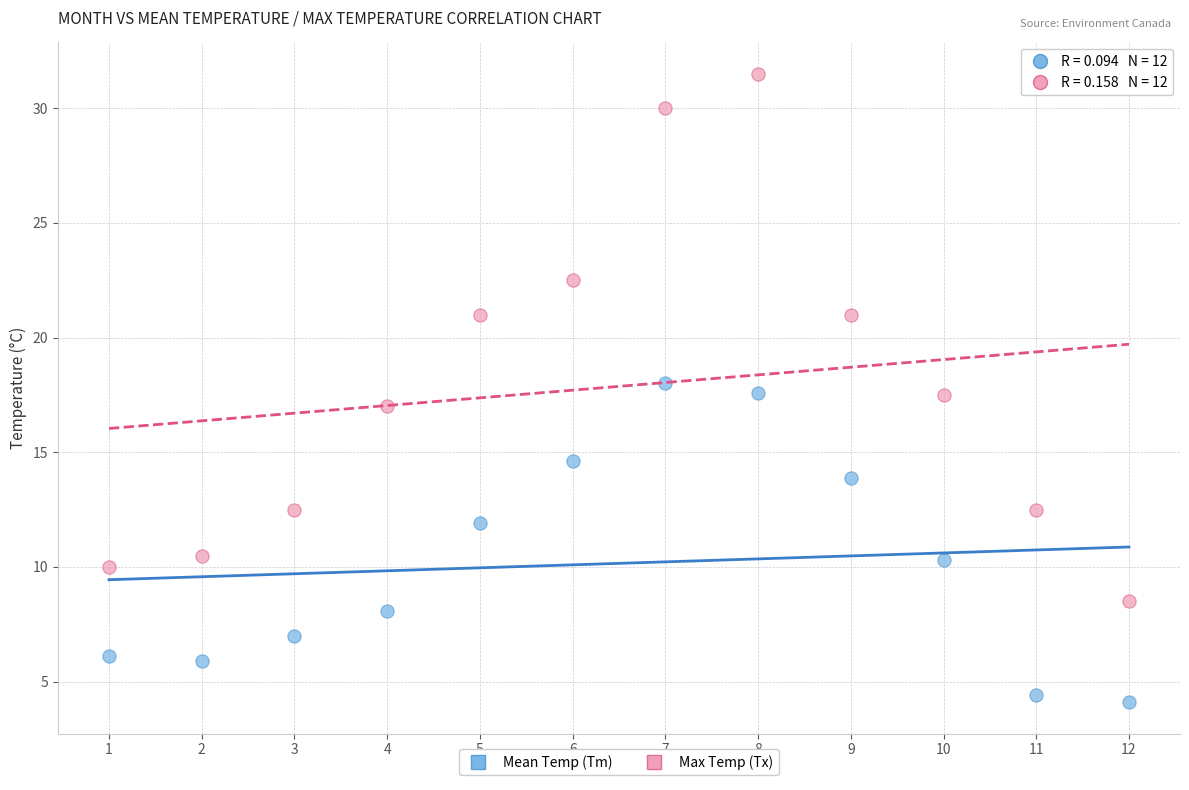

What are all the series names shown in the legend?

Mean Temp (Tm), Max Temp (Tx)